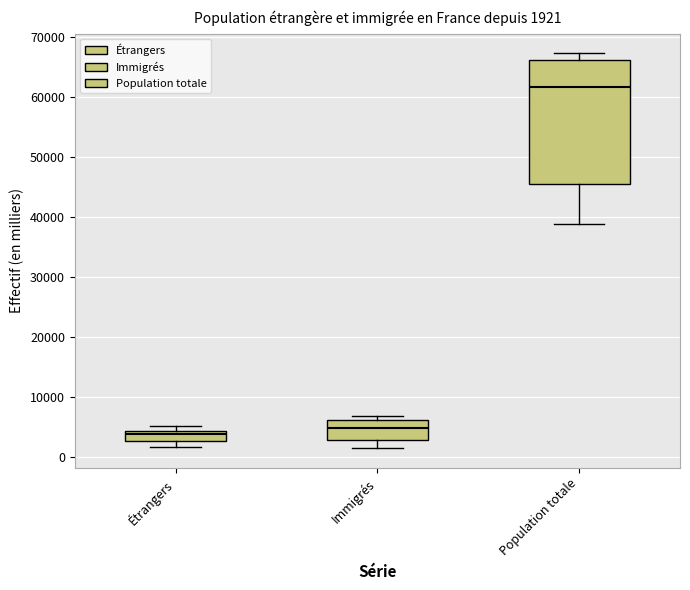

Comparing the boxes themselves (not the whiskers), which one is the tallest?

Population totale